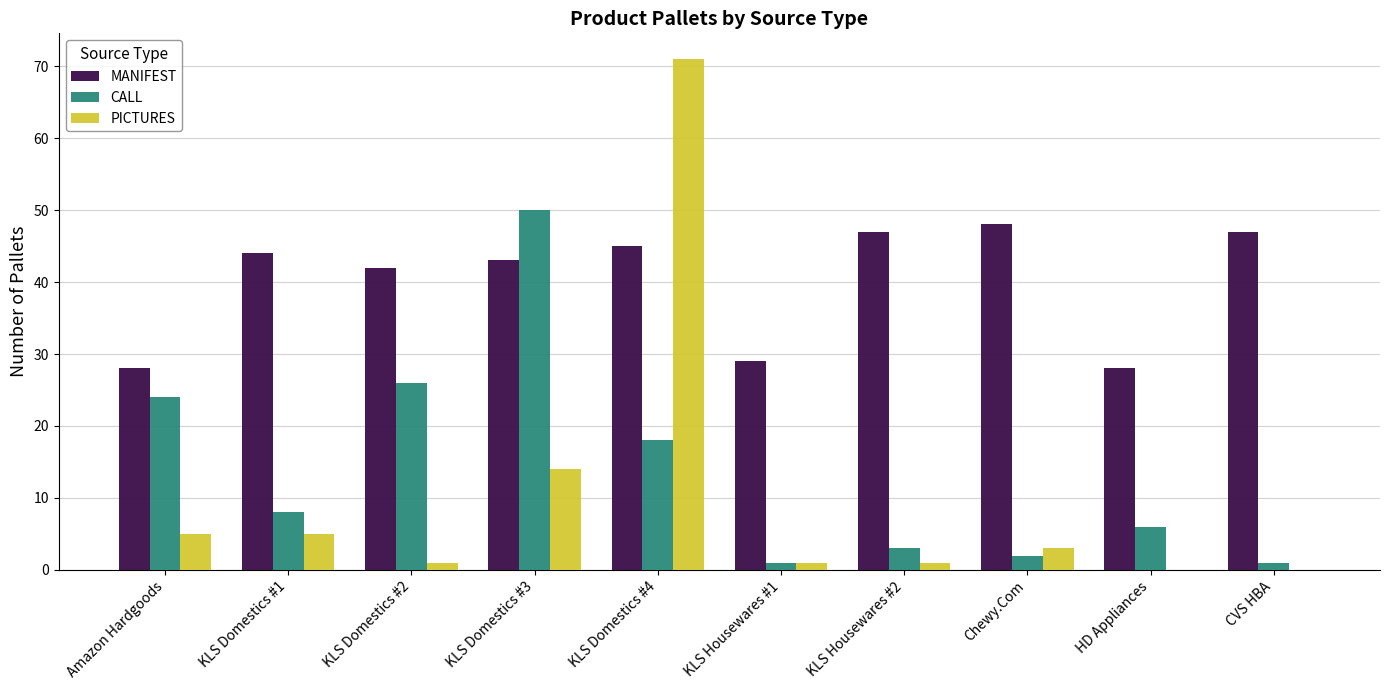

Reading left to right, what are all the values shown in this chart?

MANIFEST: Amazon Hardgoods=28	KLS Domestics #1=44	KLS Domestics #2=42	KLS Domestics #3=43	KLS Domestics #4=45	KLS Housewares #1=29	KLS Housewares #2=47	Chewy.Com=48	HD Appliances=28	CVS HBA=47
CALL: Amazon Hardgoods=24	KLS Domestics #1=8	KLS Domestics #2=26	KLS Domestics #3=50	KLS Domestics #4=18	KLS Housewares #1=1	KLS Housewares #2=3	Chewy.Com=2	HD Appliances=6	CVS HBA=1
PICTURES: Amazon Hardgoods=5	KLS Domestics #1=5	KLS Domestics #2=1	KLS Domestics #3=14	KLS Domestics #4=71	KLS Housewares #1=1	KLS Housewares #2=1	Chewy.Com=3	HD Appliances=0	CVS HBA=0